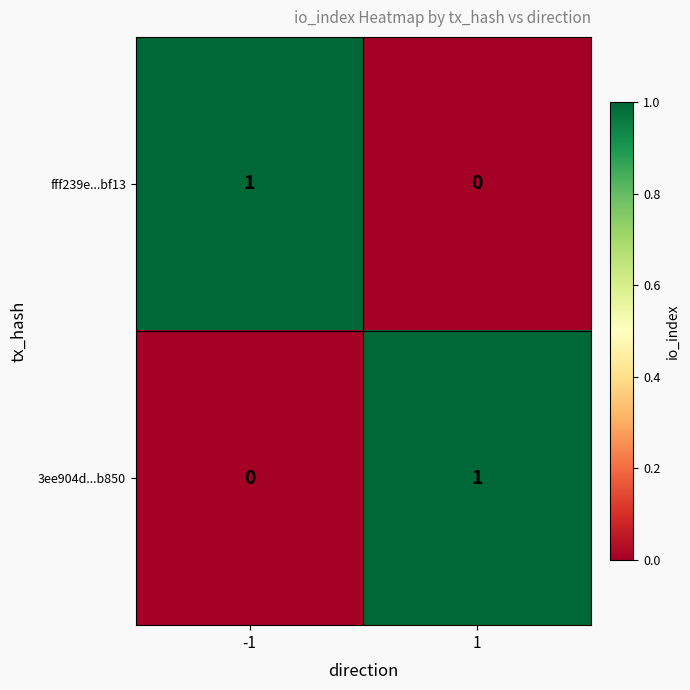

At -1, list the series in order from largest to smallest.

fff239e...bf13, 3ee904d...b850